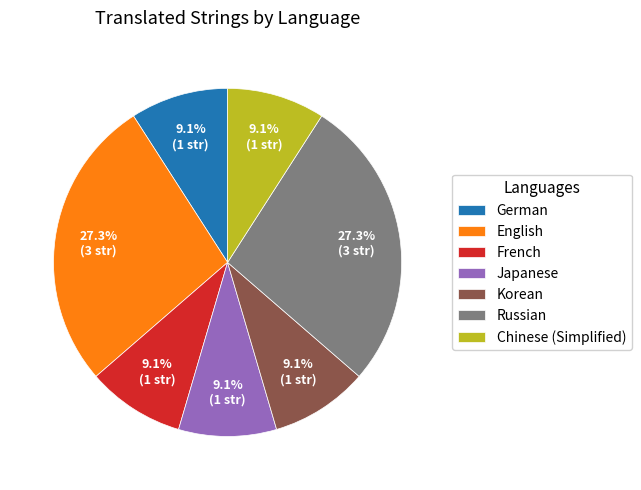

Does Korean account for over 50% of the chart?

No